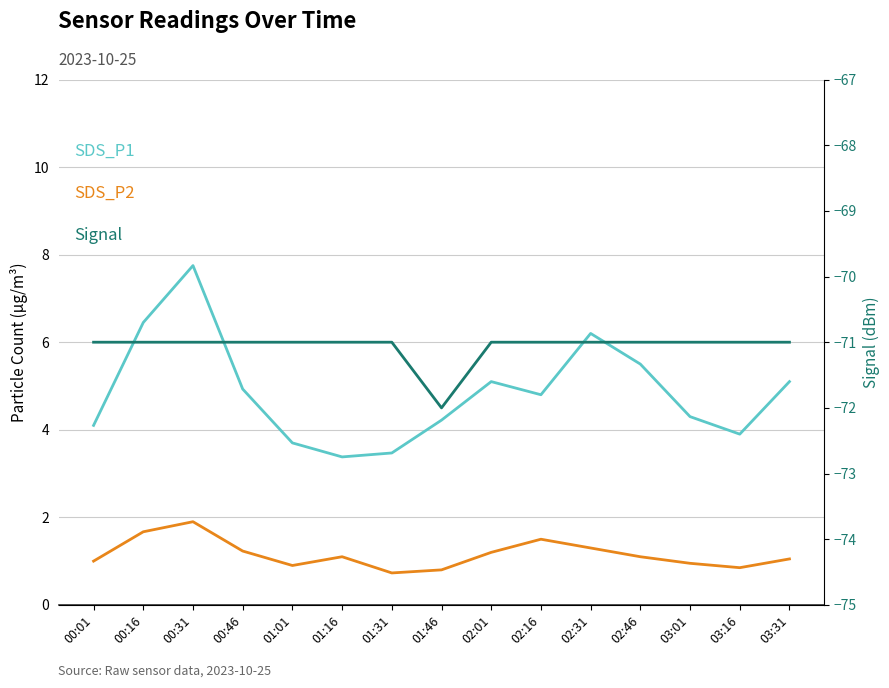

Which category has the highest value in the SDS_P2 series?

00:31